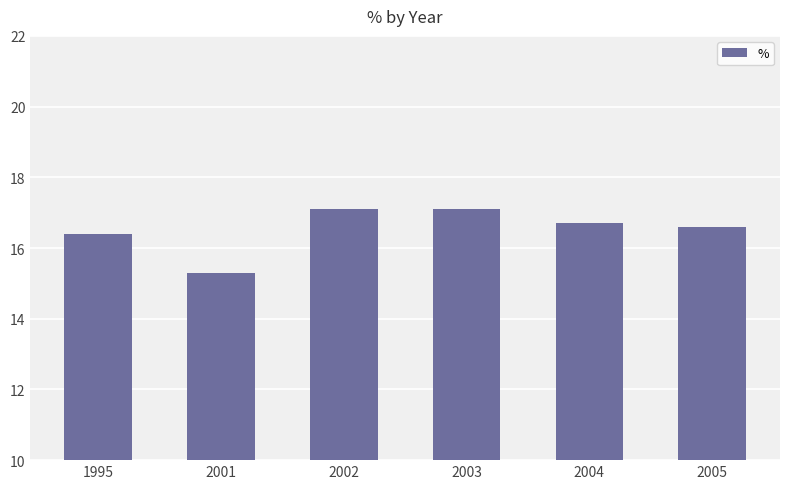

Reading right to left, extract all data points from this chart.

2005=16.6	2004=16.7	2003=17.1	2002=17.1	2001=15.3	1995=16.4